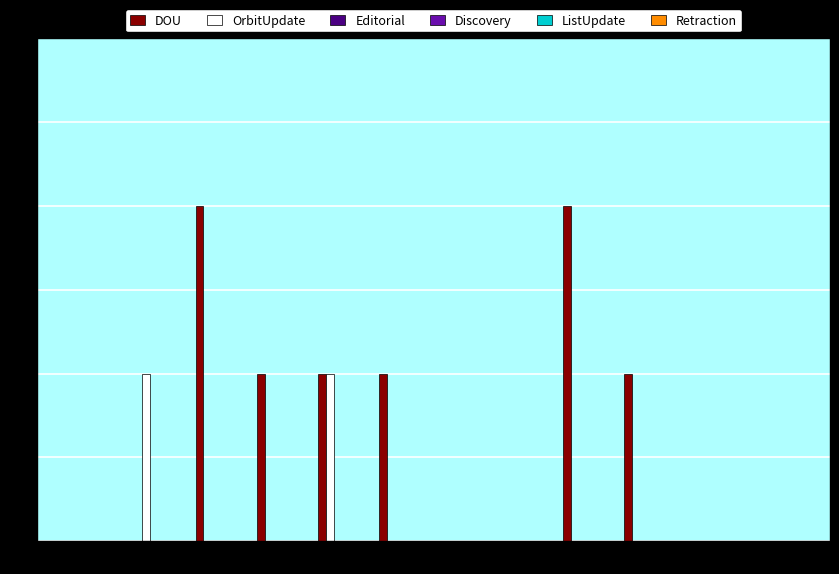

What is the average value of the DOU series?

1